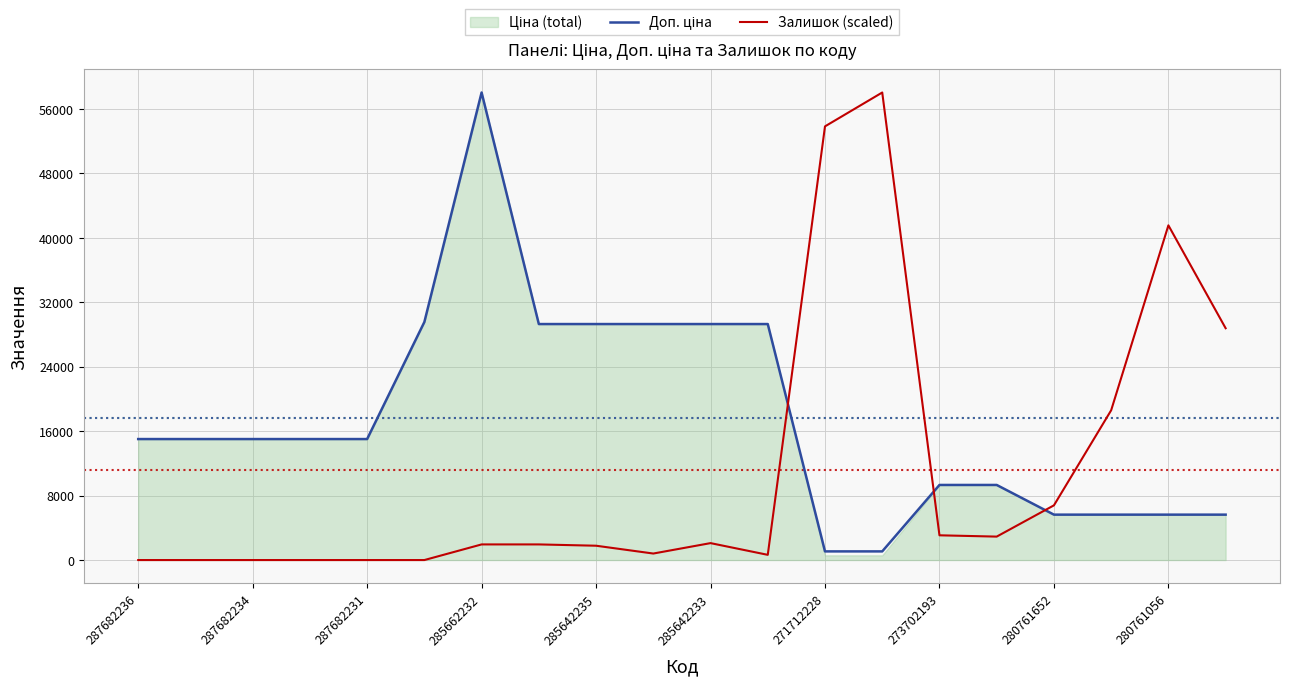

What is the average value of the Залишок (scaled) series?

11138.6